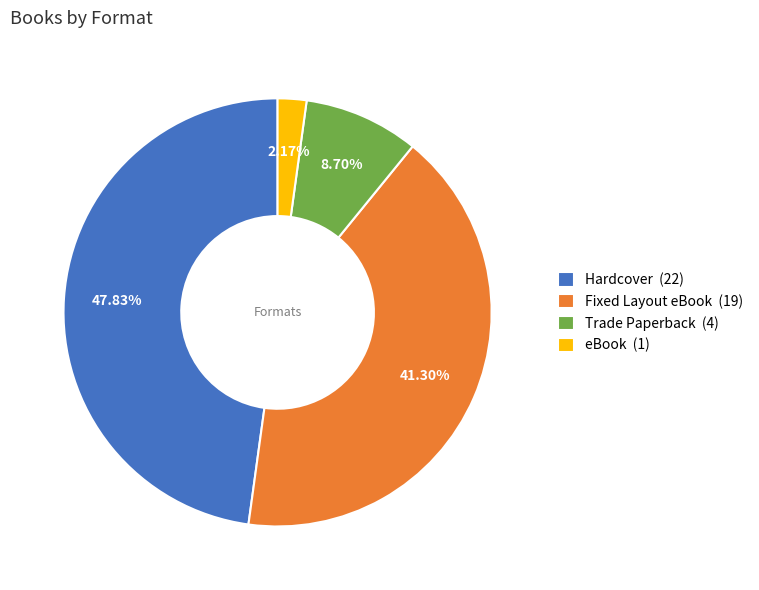

To the nearest percent, what is the average slice percentage?

25%